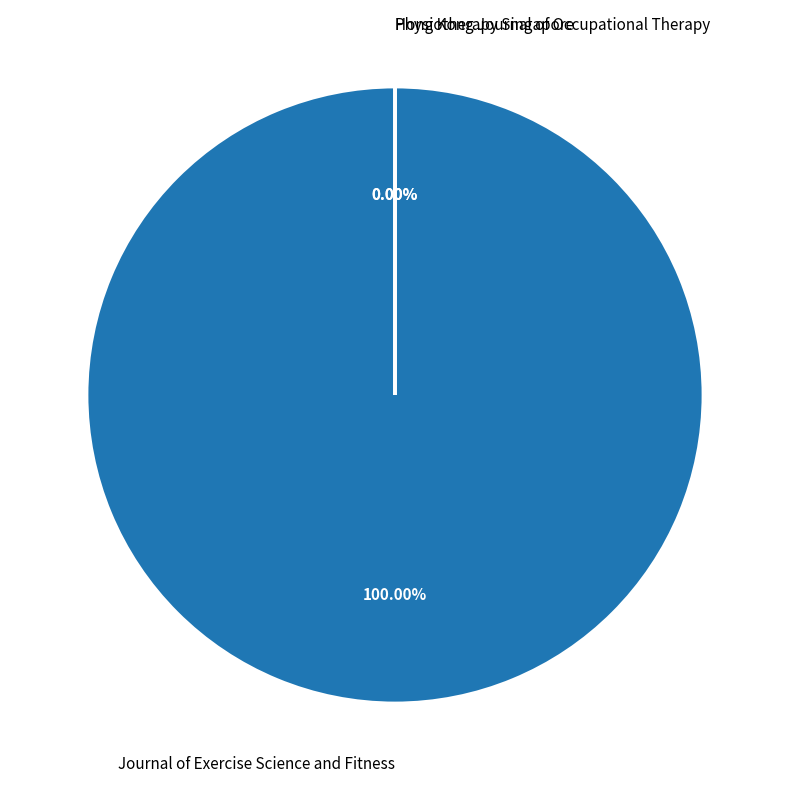

Does Physiotherapy Singapore account for over 50% of the chart?

No